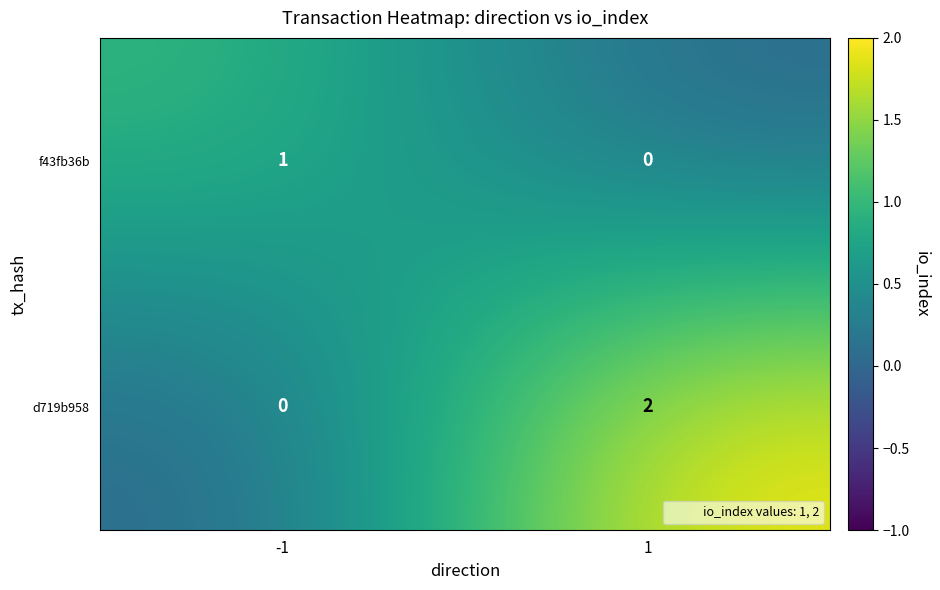

List the series in order of their peak value, lowest first.

f43fb36b, d719b958